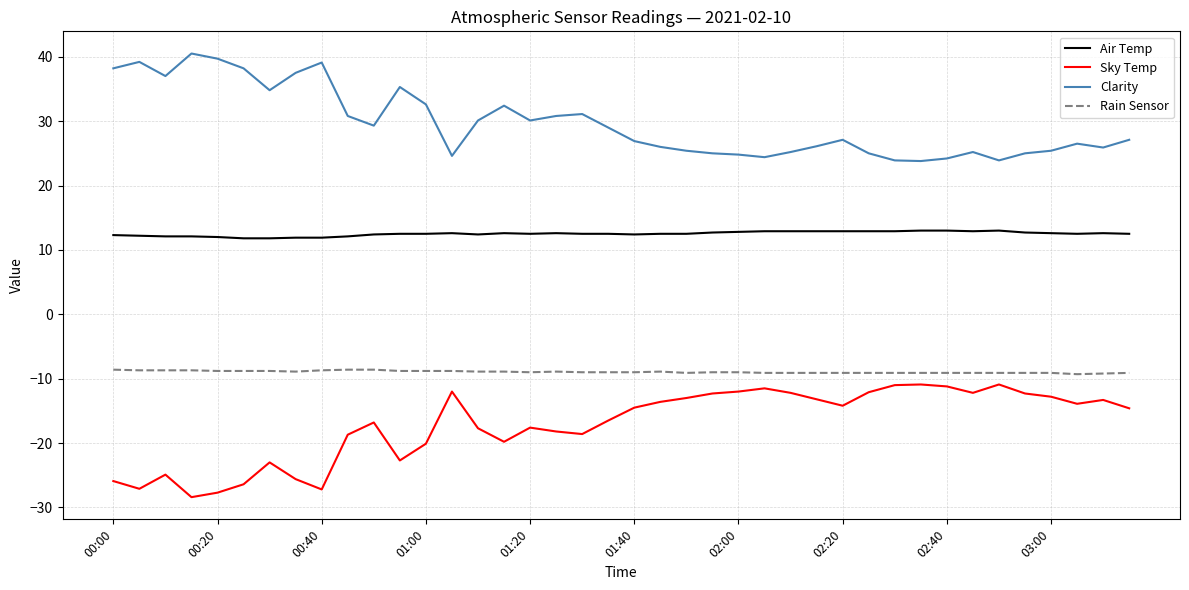

Rank the series by their maximum value, from lowest to highest.

Sky Temp, Rain Sensor, Air Temp, Clarity